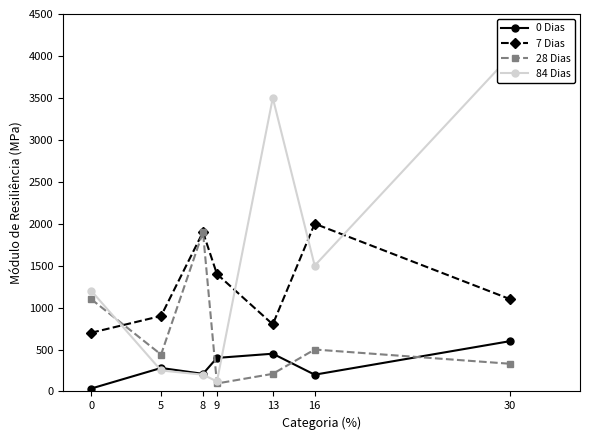

How many distinct data groups are displayed?

4